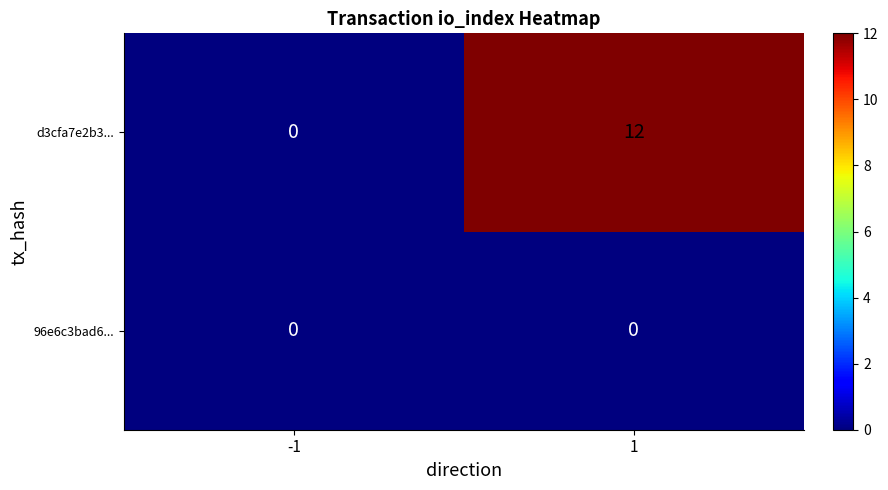

Which series changed the most between -1 and 1?

d3cfa7e2b3...